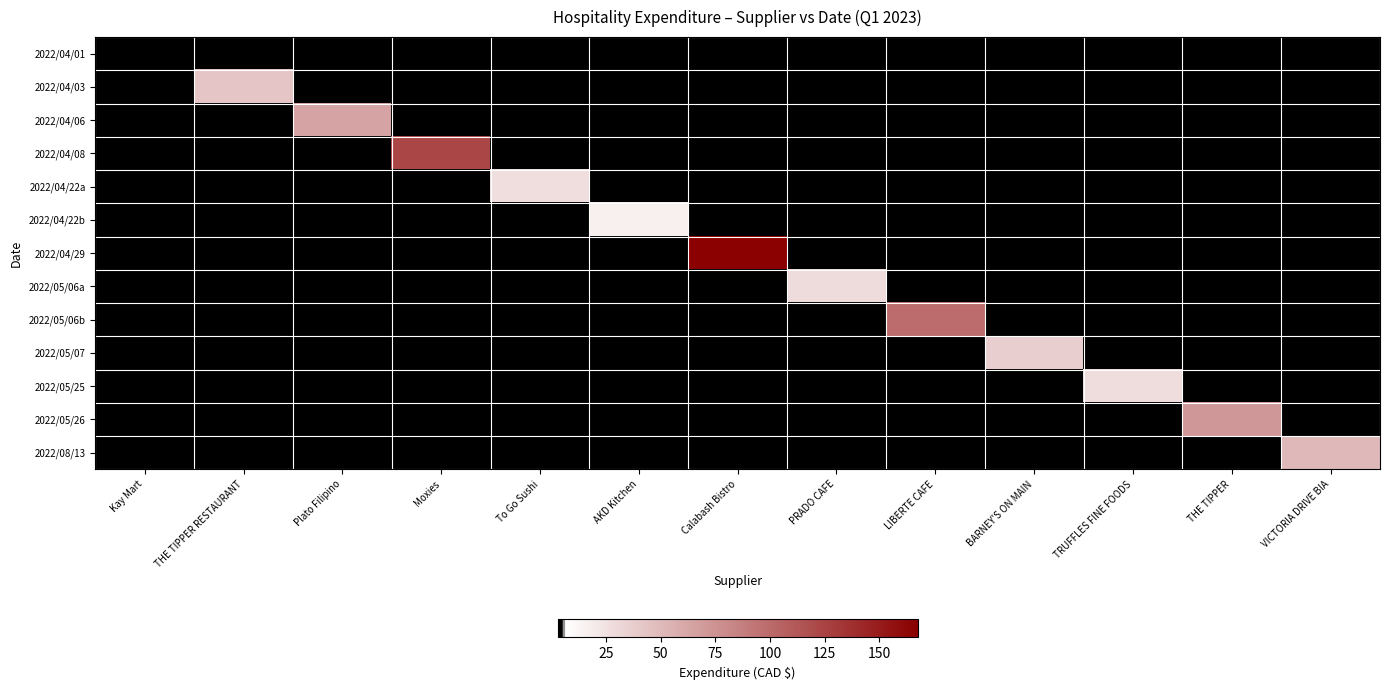

What is the total value across all series at LIBERTE CAFE?

98.8